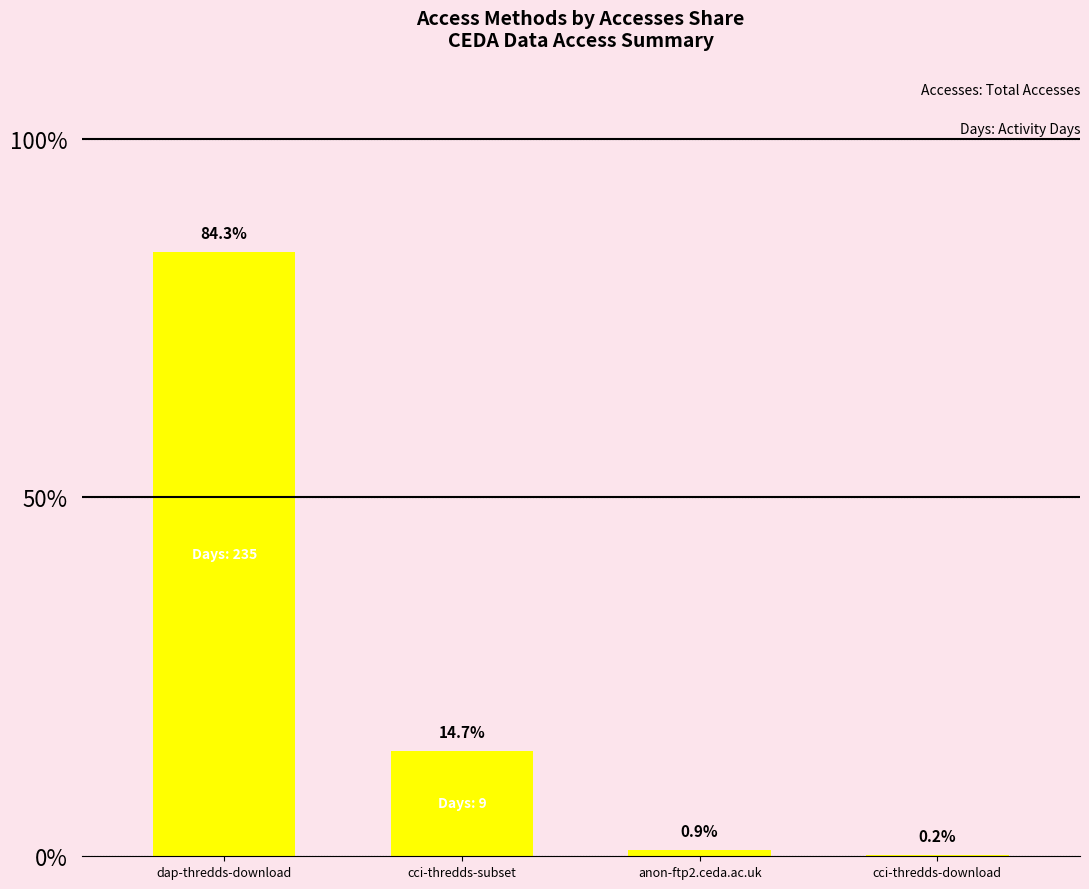

Between anon-ftp2.ceda.ac.uk and dap-thredds-download, which is larger?

dap-thredds-download